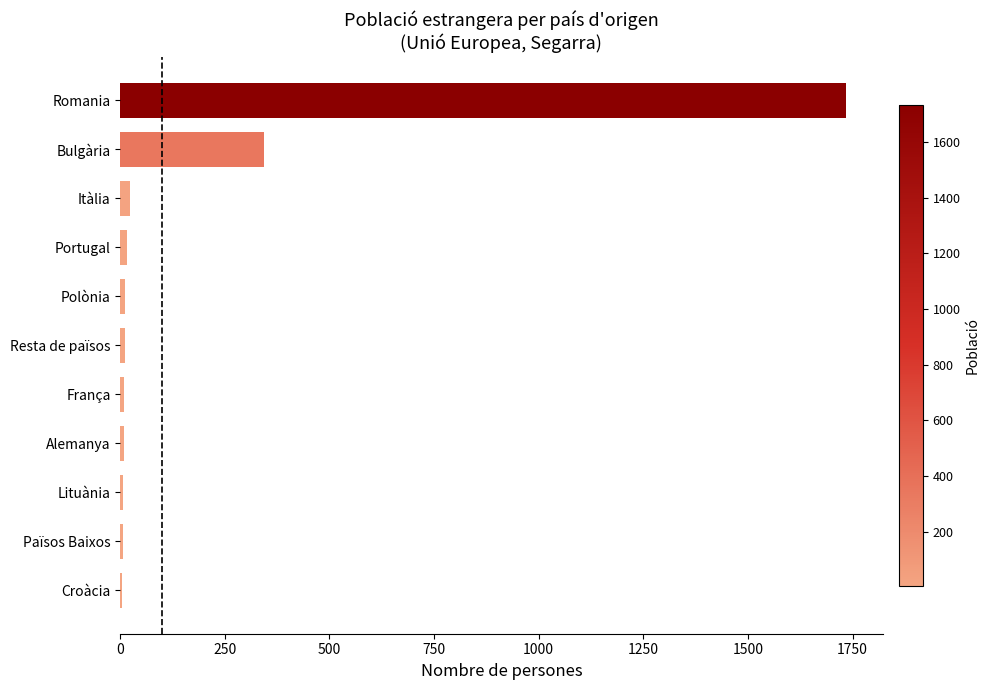

Count the number of data series in this chart.

1